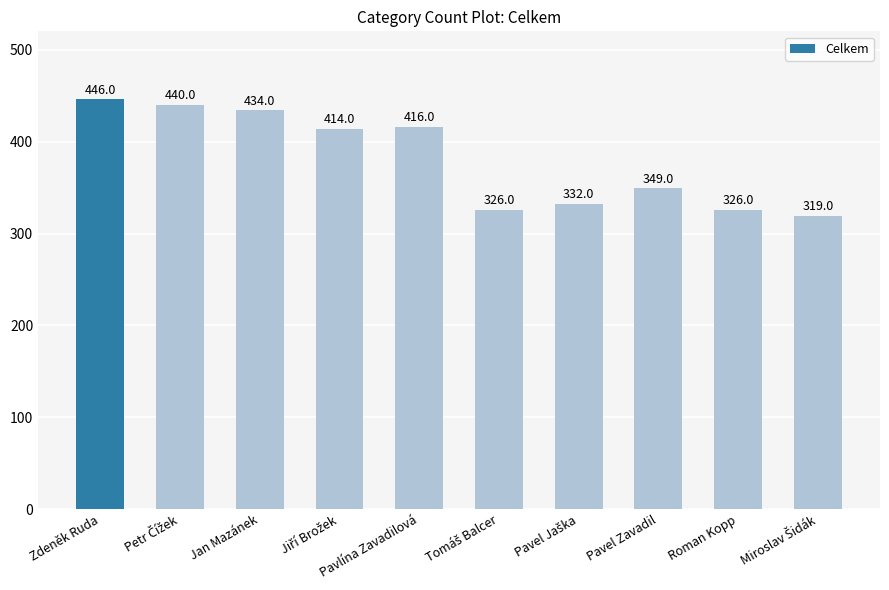

True or false: the data shows 755 at Zdeněk Ruda.

False